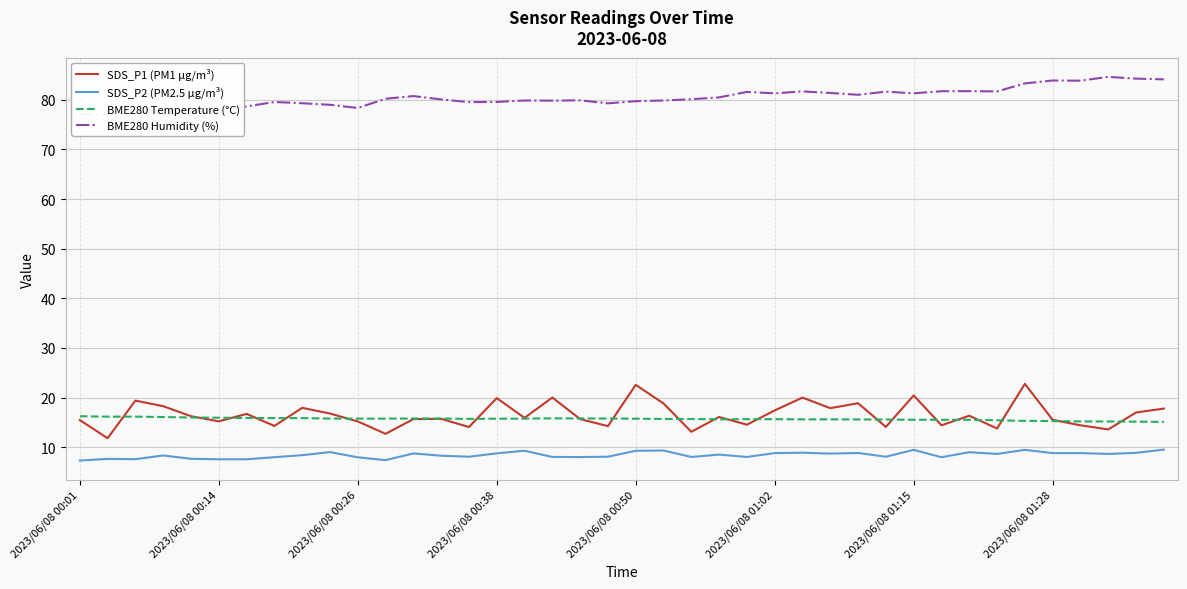

Between 27 and 33, which series saw the biggest shift?

SDS_P1 (PM1 µg/m³)